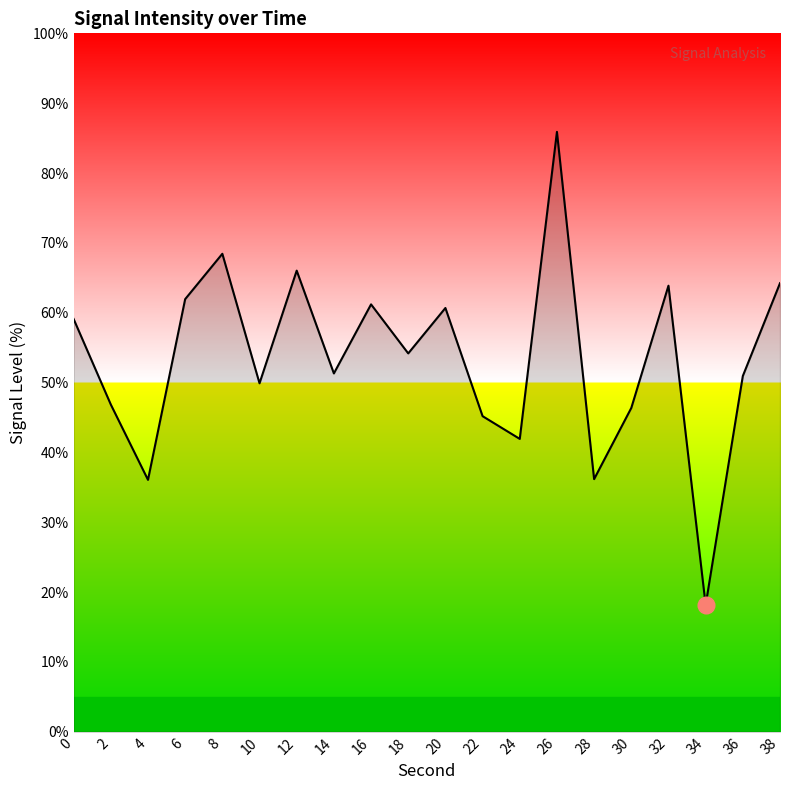

True or false: the data shows 32.6 at 34.

False